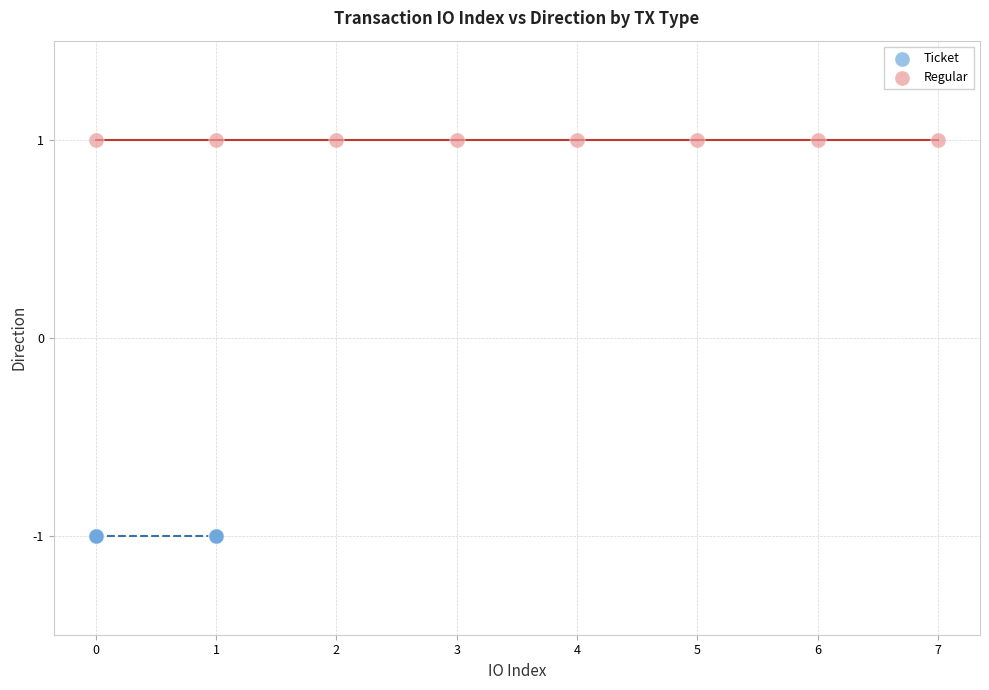

What are all the series names shown in the legend?

Ticket, Regular